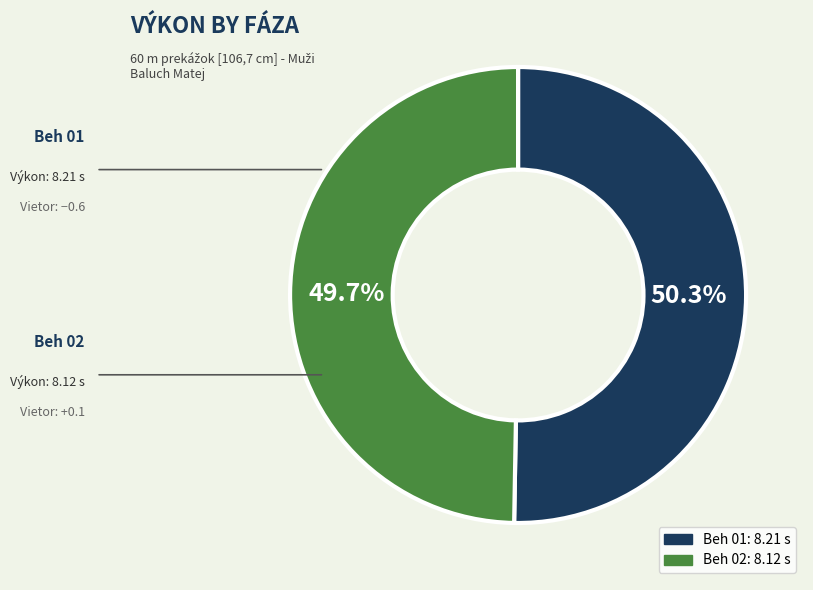

What percentage is NOT represented by Beh 01?

49.7%